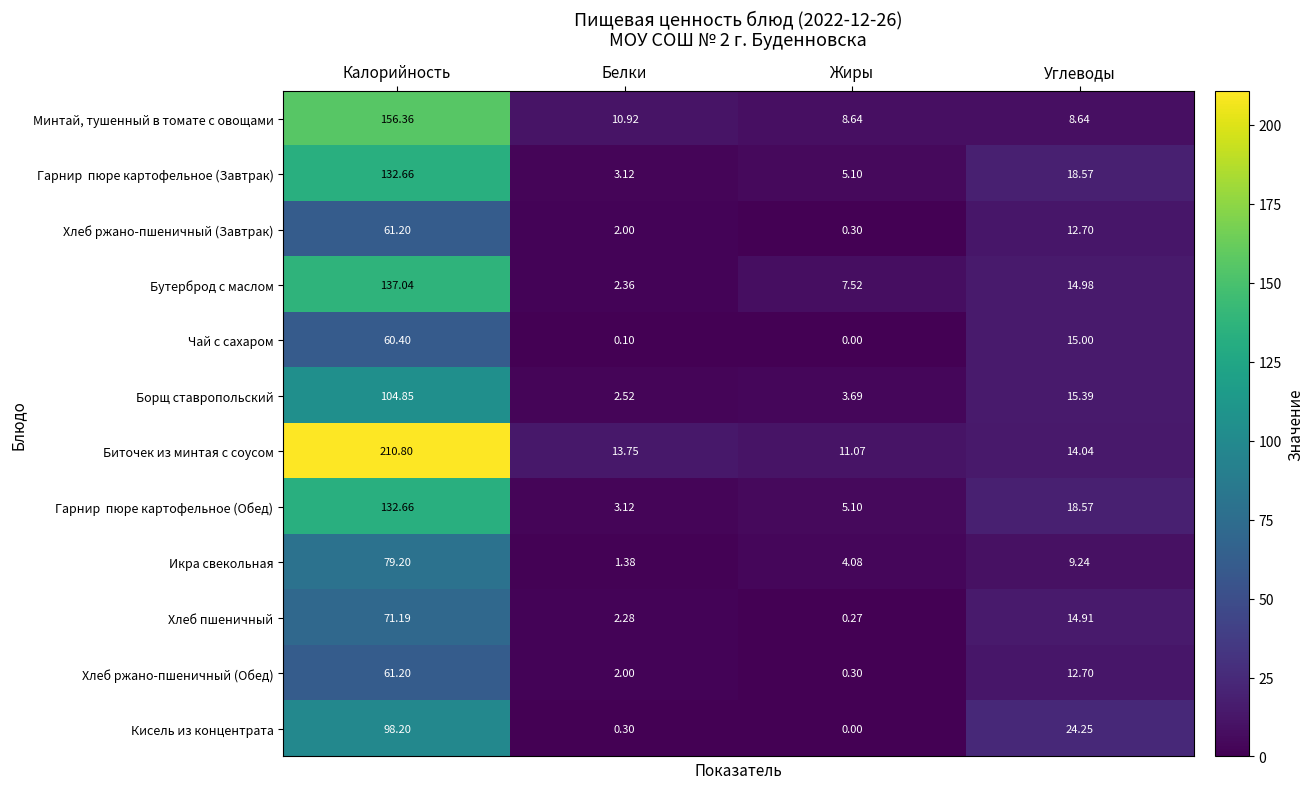

At which label does Биточек из минтая с соусом first exceed 14?

Калорийность